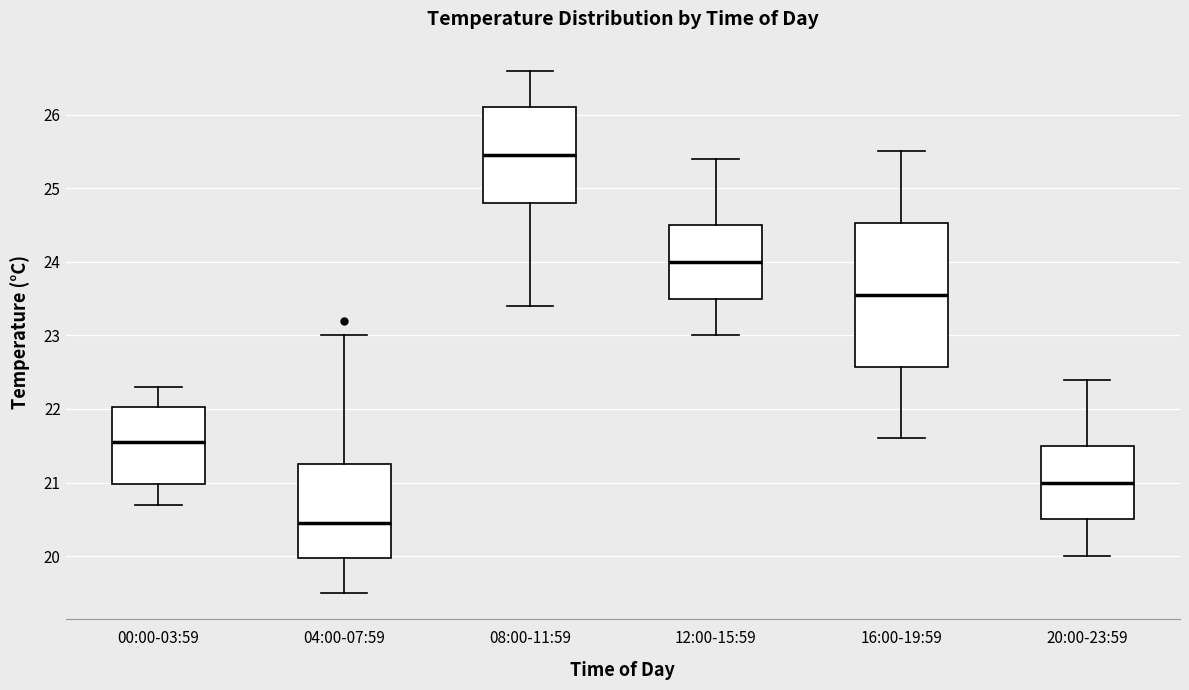

Which box has the lowest median line?

04:00-07:59